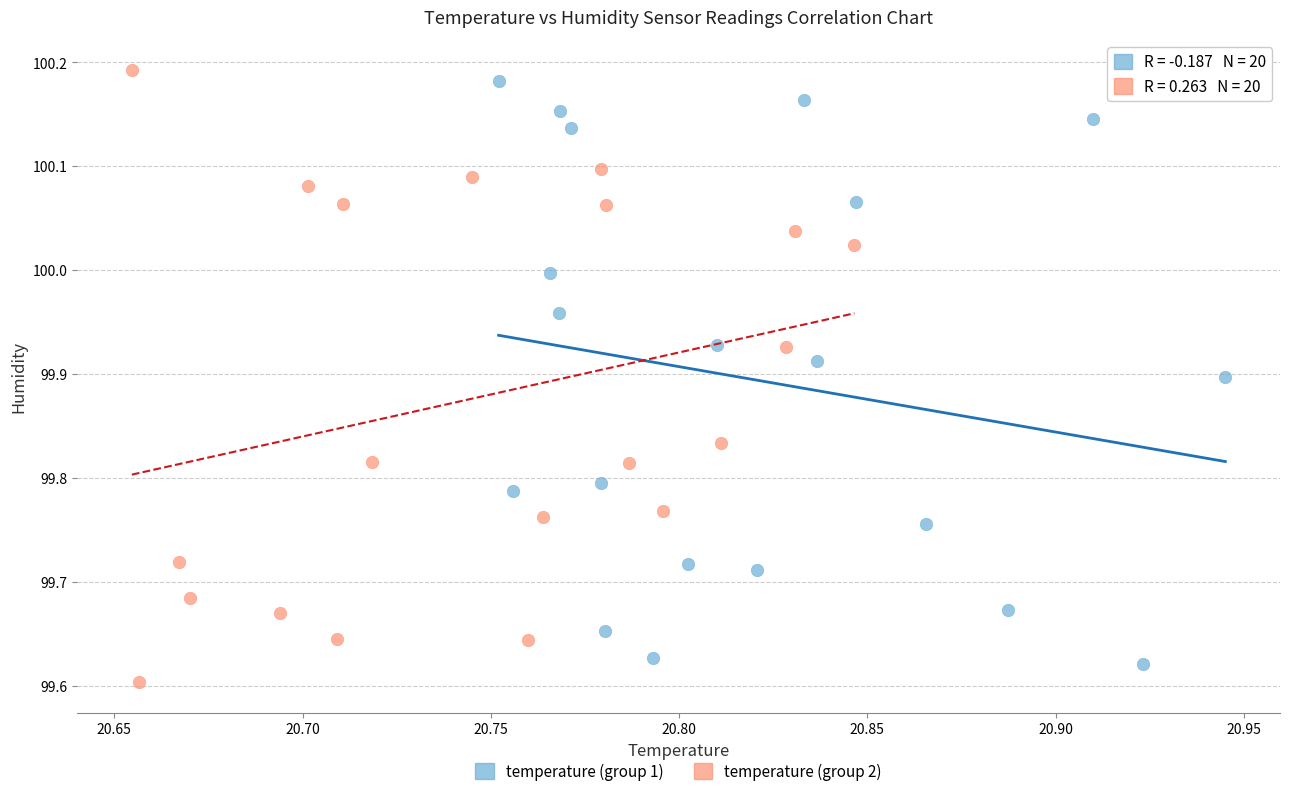

Which series contains the highest Y value?

temperature (group 2)